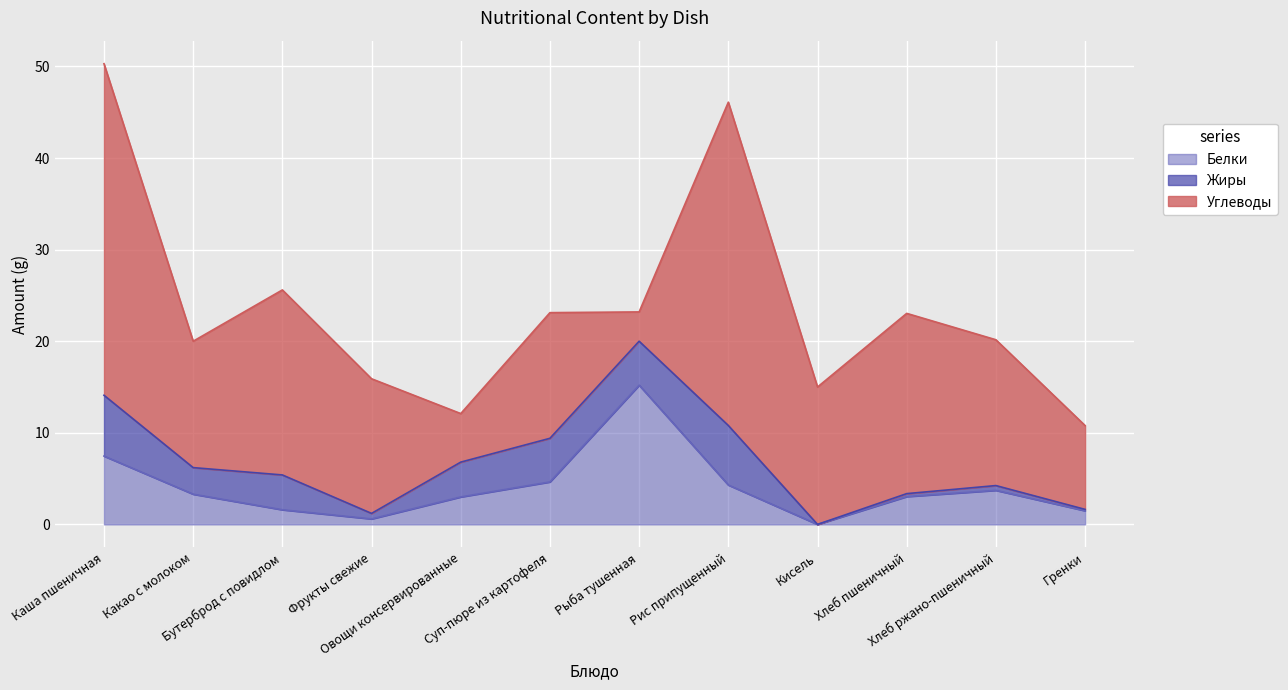

Is it true that Жиры equals 3.8 at Бутерброд с повидлом?

True